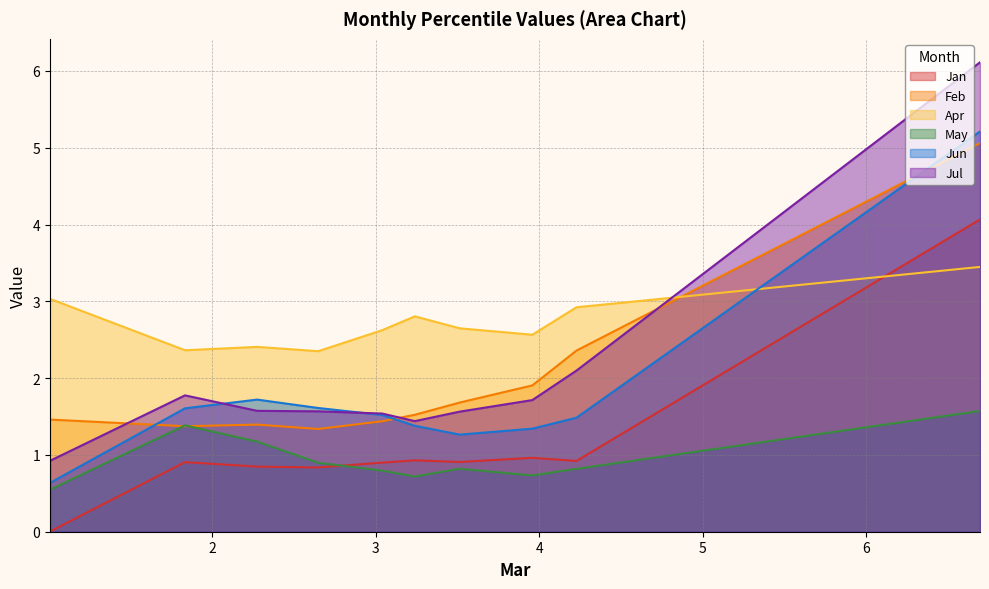

True or false: May and Feb intersect in this chart.

True